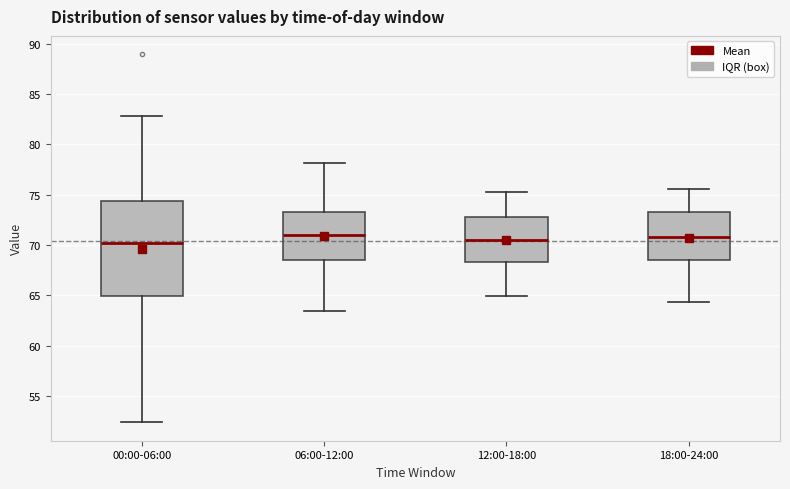

Where does the median line of the box for 12:00-18:00 sit on the y-axis? The values are not printed on the chart, so give them approximately, as read against the axis.

70.5